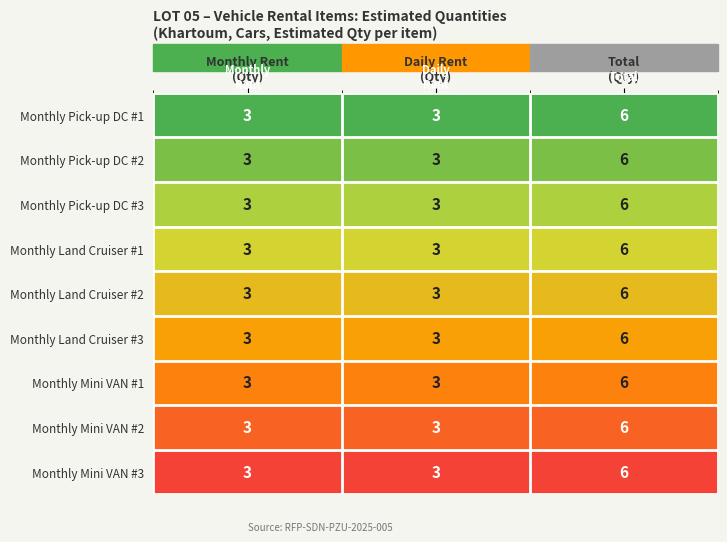

What is the difference between the maximum and minimum values in the Monthly Mini VAN #3 series?

3